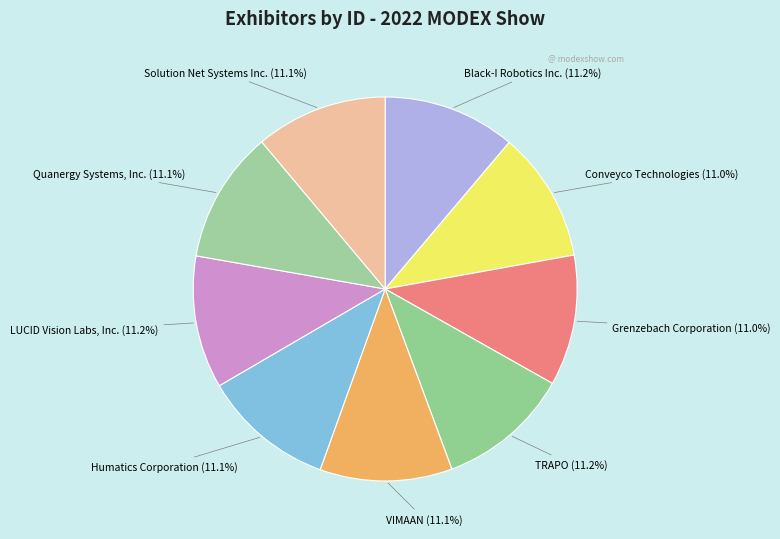

True or false: LUCID Vision Labs, Inc. accounts for 1% of the total.

False